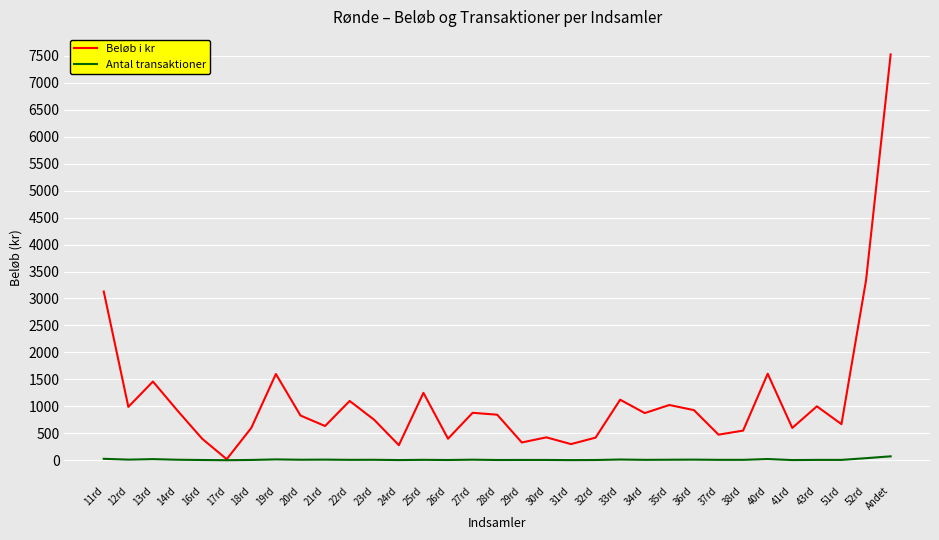

Which series has the widest spread of values?

Beløb i kr